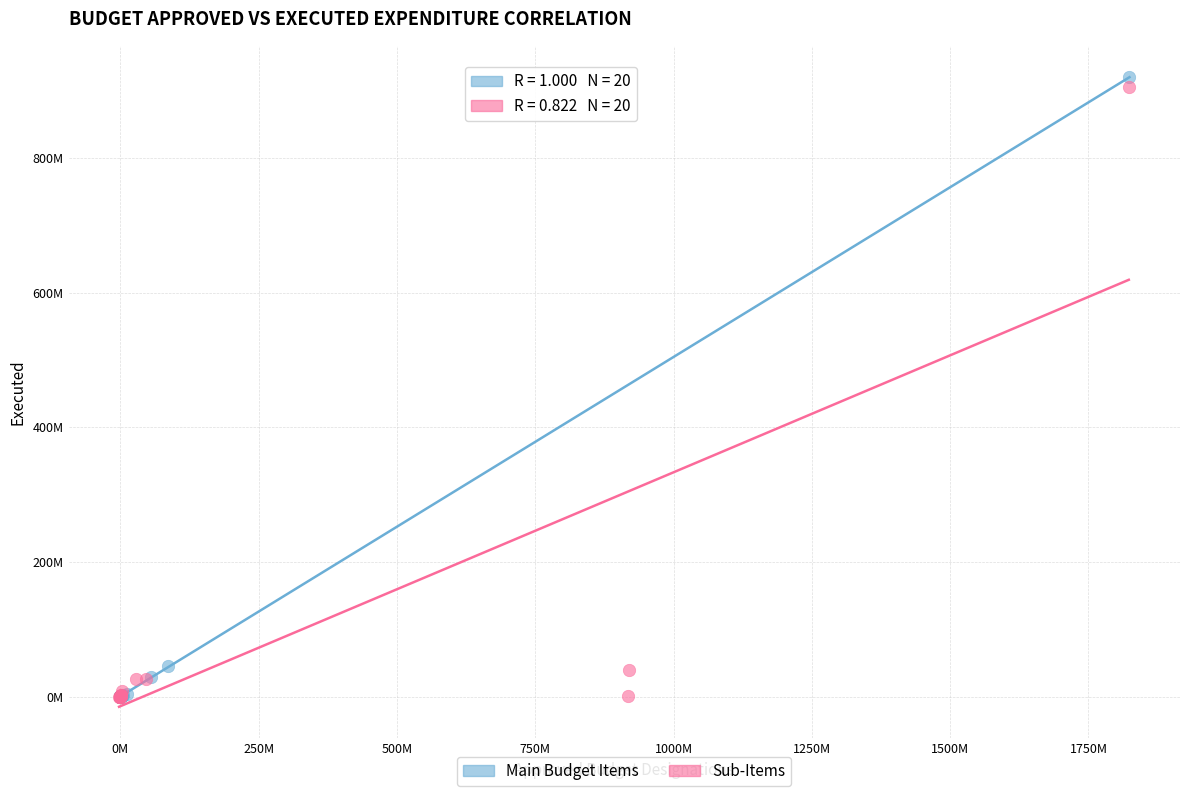

What are all the series names shown in the legend?

Main Budget Items, Sub-Items